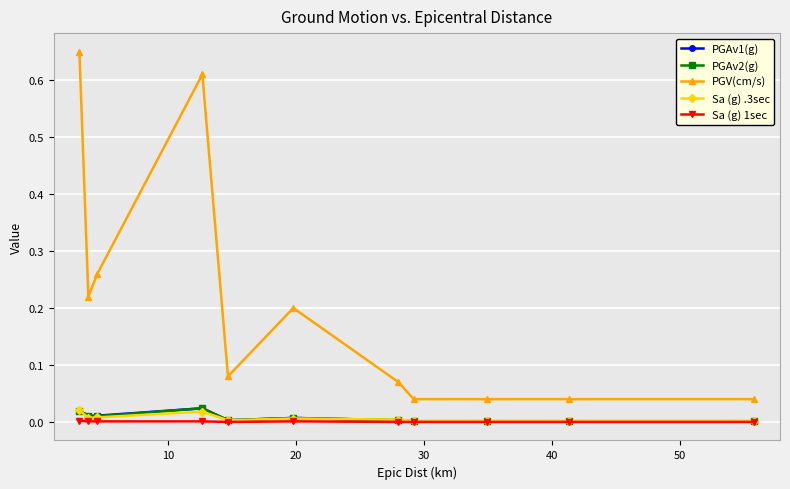

How many distinct data groups are displayed?

5